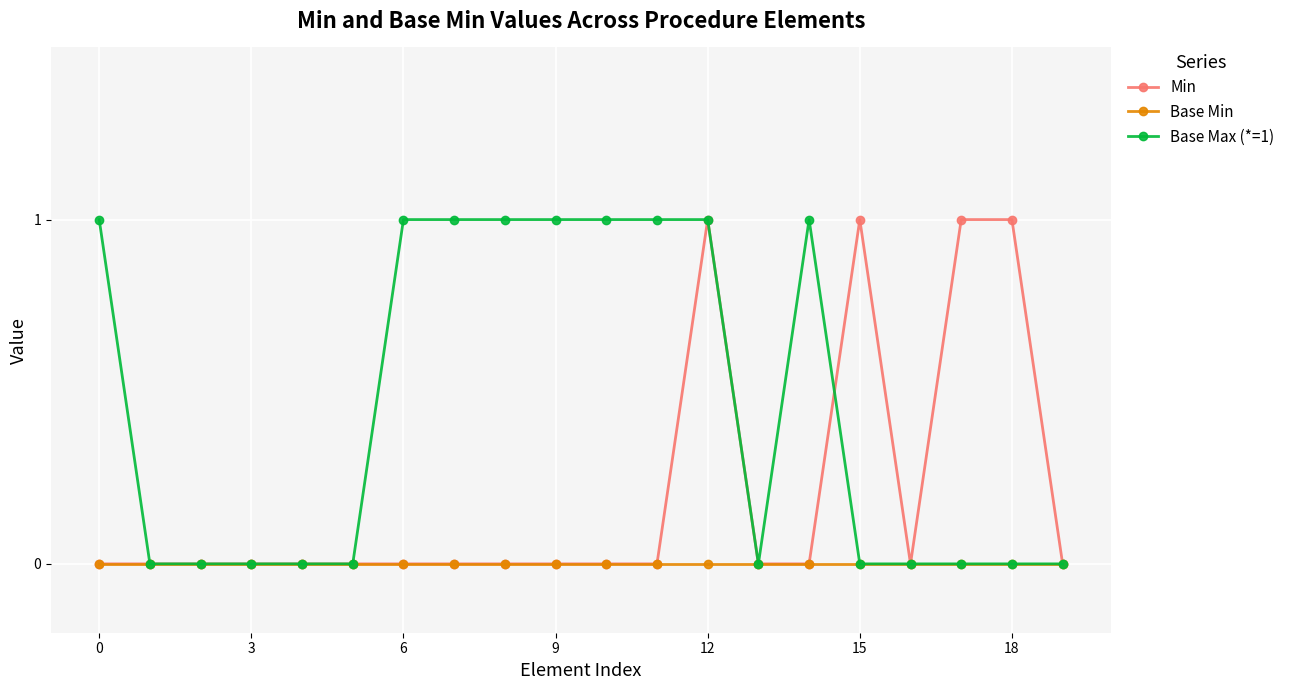

Which series has the largest total across all categories?

Base Max (*=1)